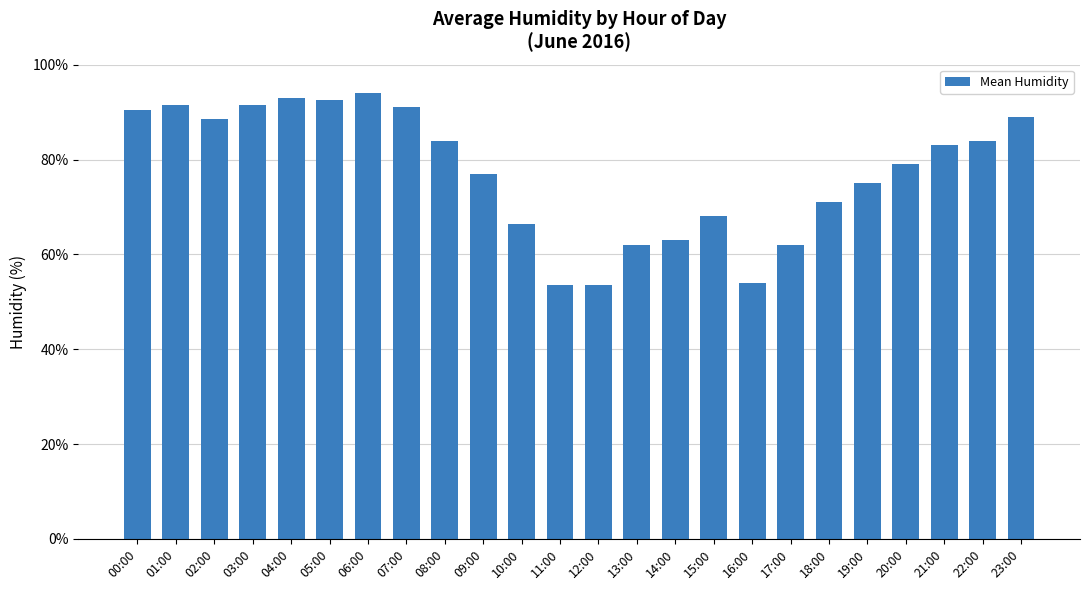

The value at 00:00 is 90.5. True or false?

True